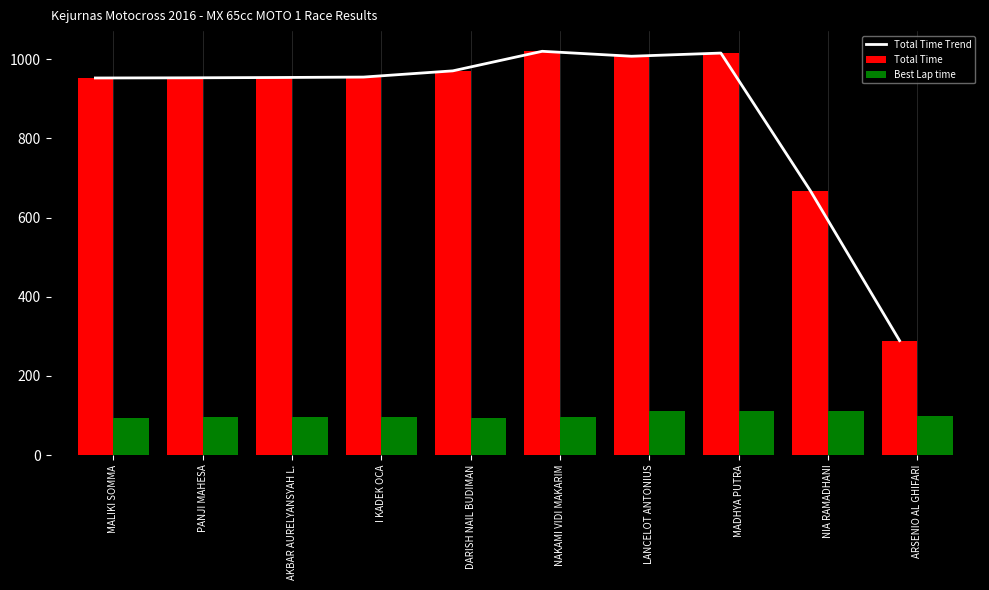

Rank the series by their maximum value, from lowest to highest.

Best Lap time, Total Time Trend, Total Time